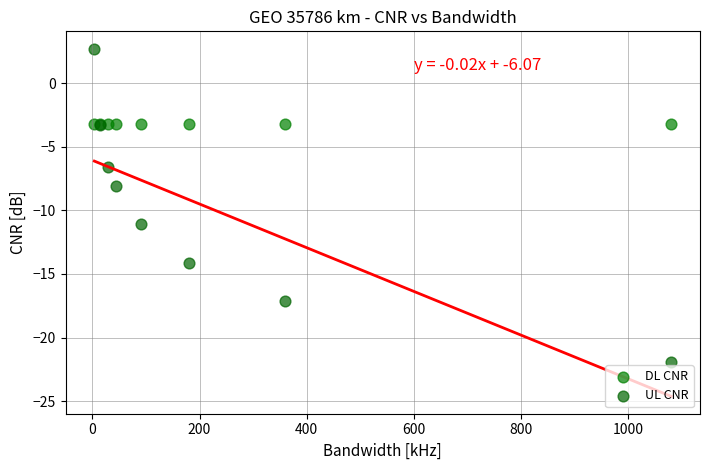

Which series contains the highest Y value?

UL CNR